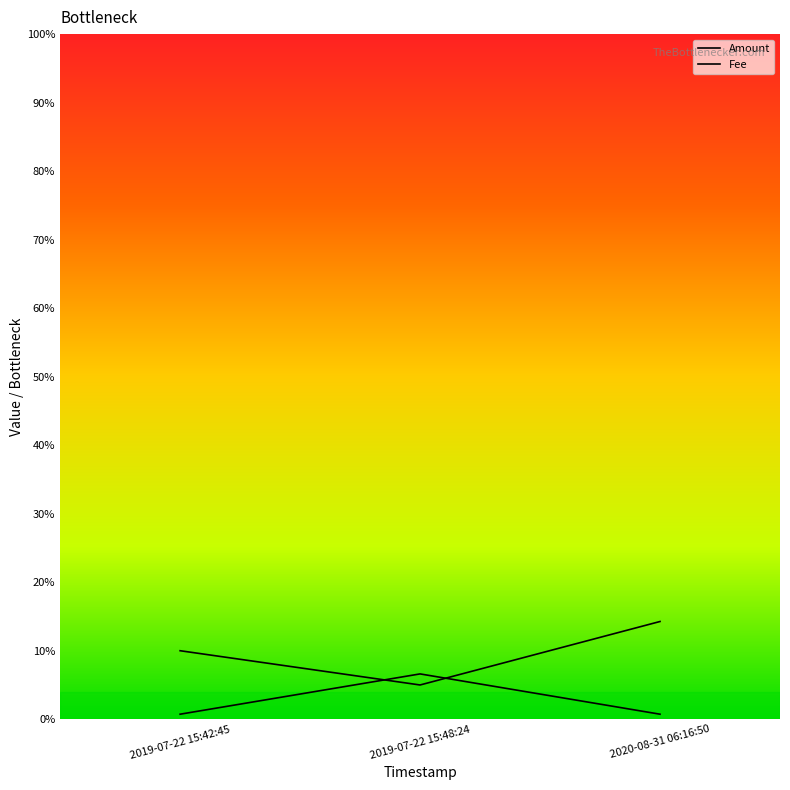

Which series changed the most between 2019-07-22 15:48:24 and 2020-08-31 06:16:50?

Amount